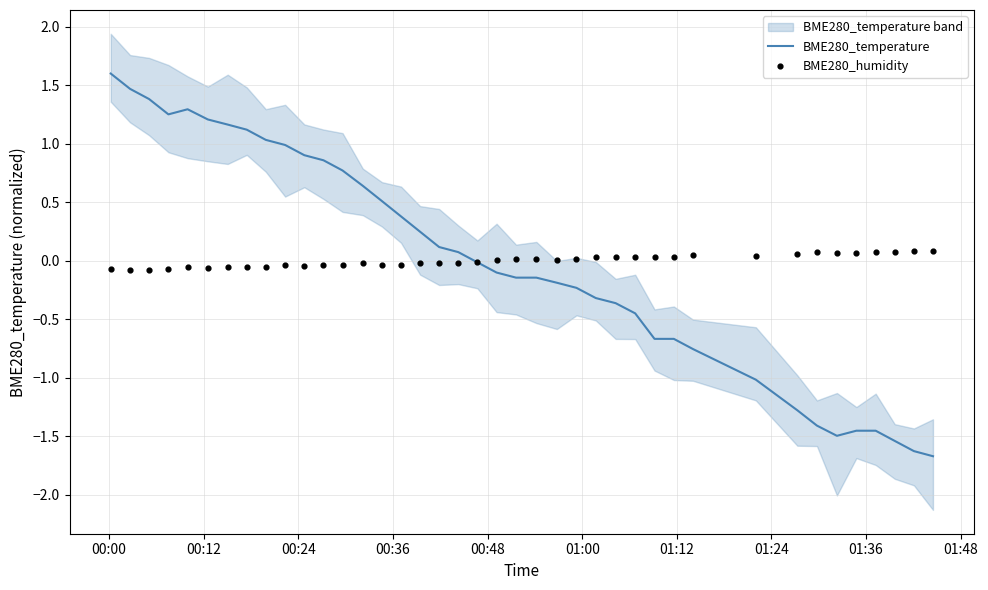

Is the value of BME280_humidity at 00:00 greater than the value of BME280_temperature at 32?

Yes